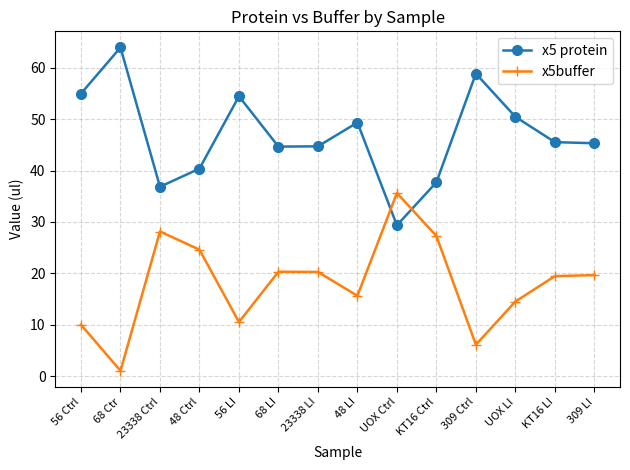

What is the difference between the second highest and minimum values in the x5buffer series?

27.1